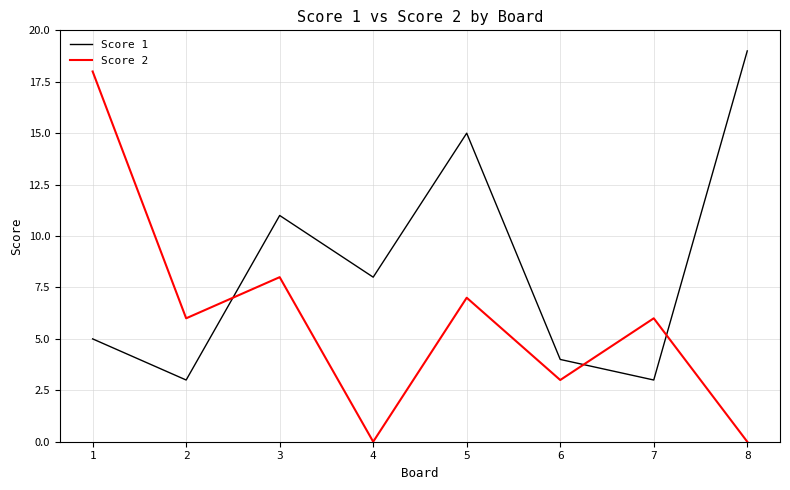

The value of Score 1 at 2 is 4. True or false?

False